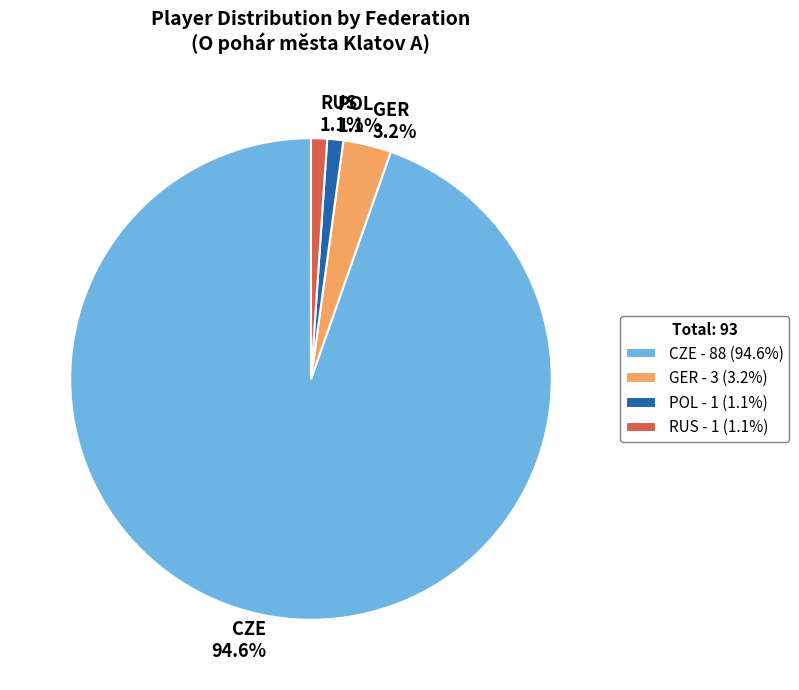

To the nearest percent, what portion does CZE represent?

95%